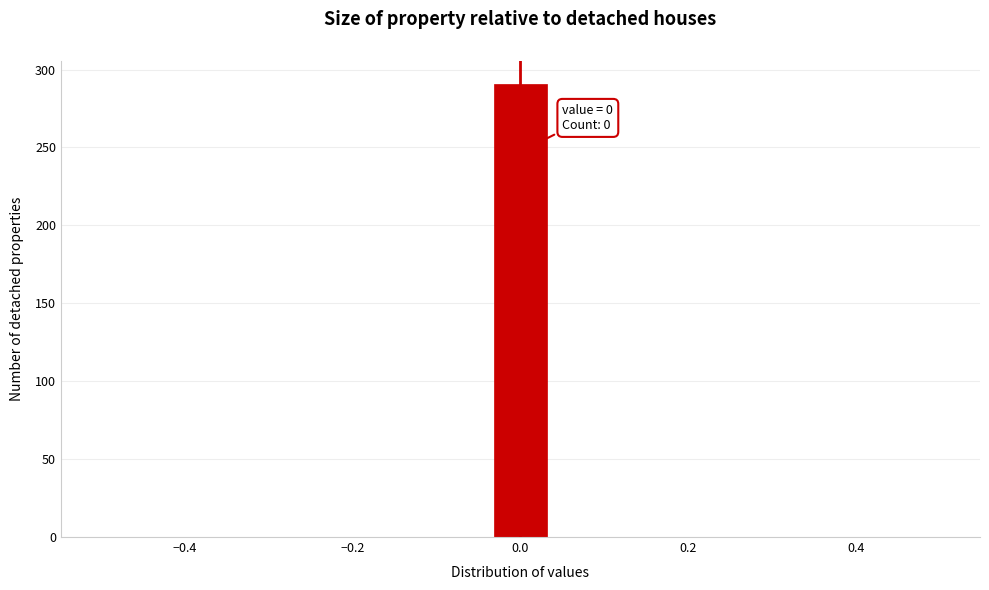

Read against the x-axis, roughly where is the centre of the tallest bar?

0.00